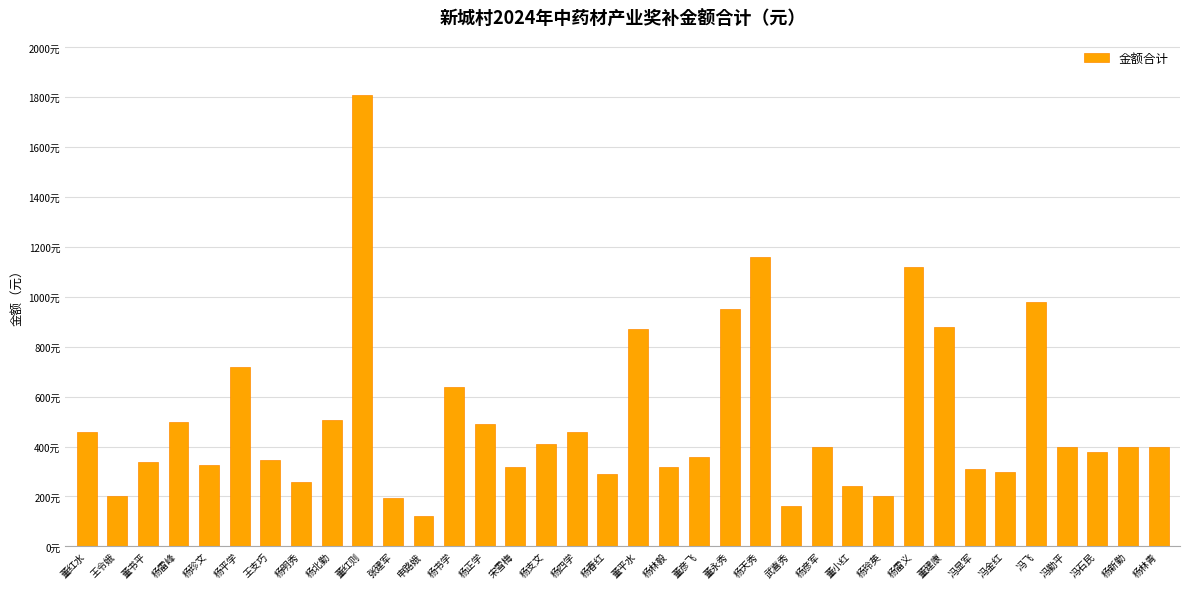

Are the bars horizontal?

No